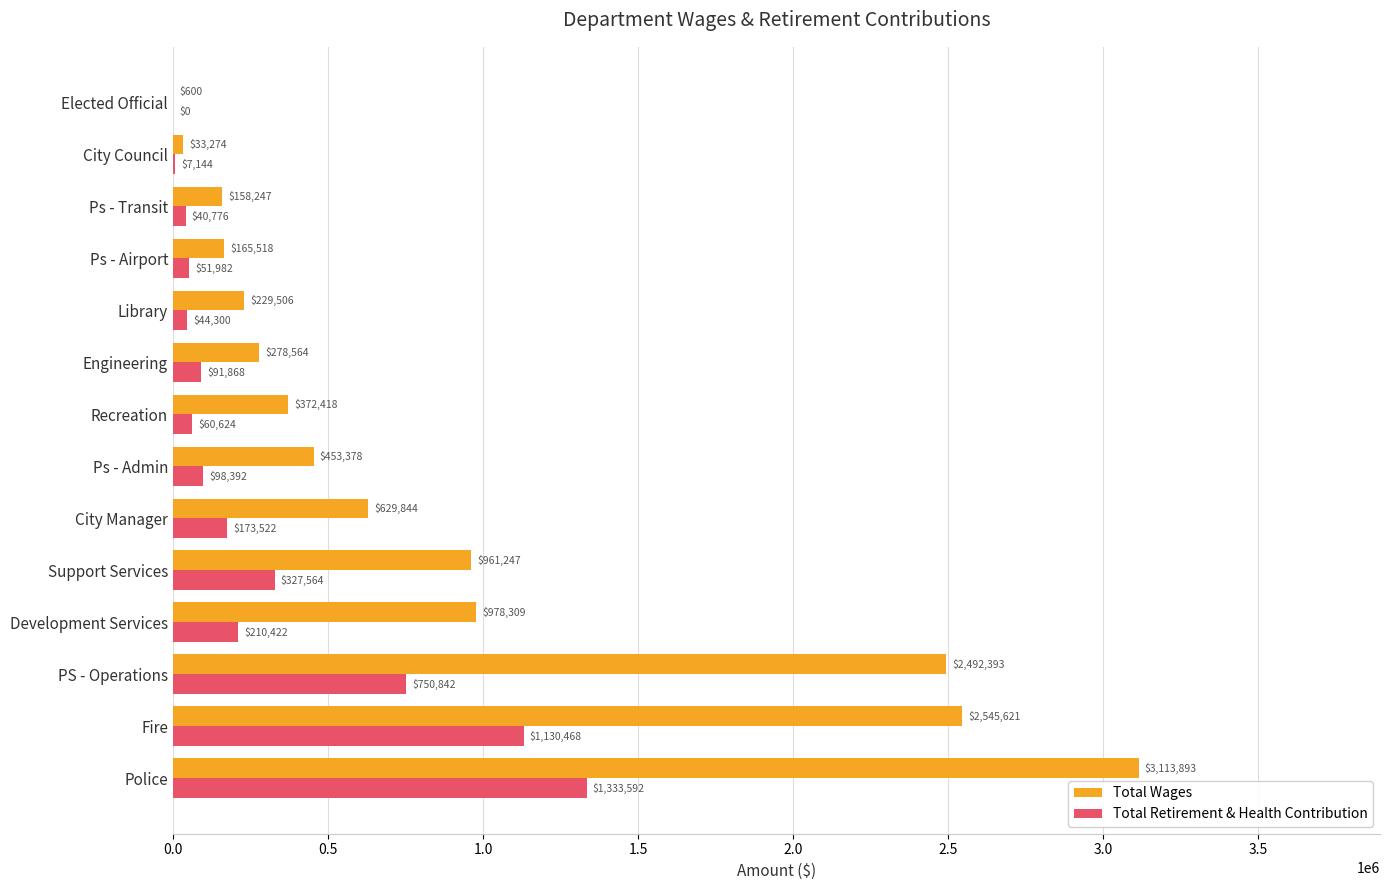

Between Fire and Development Services, which series saw the biggest shift?

Total Wages